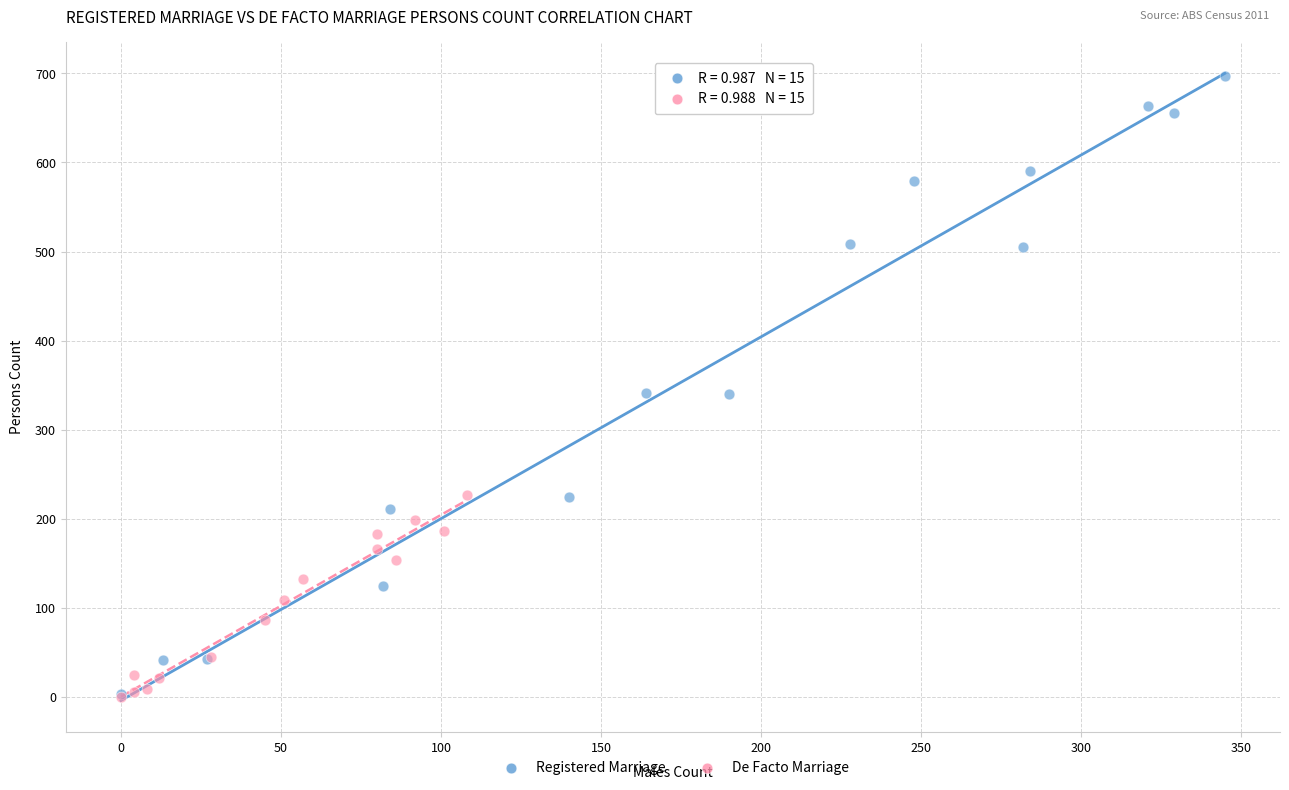

Which series has the largest Y range (max minus min)?

Registered Marriage